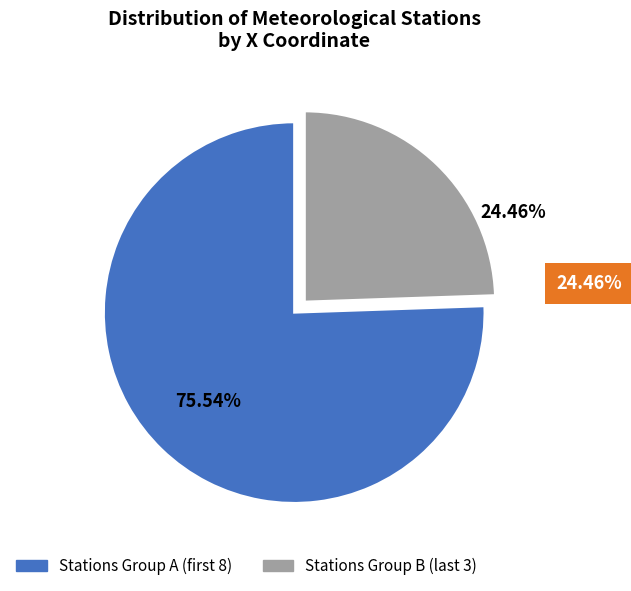

How many slices are in this pie chart?

2